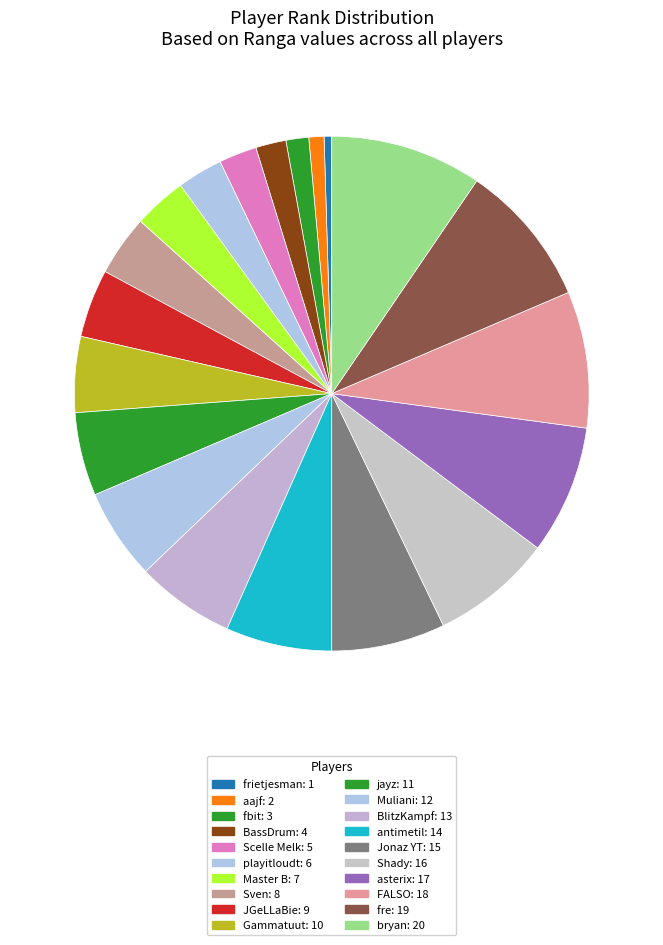

Which category has the smallest portion of the pie?

frietjesman